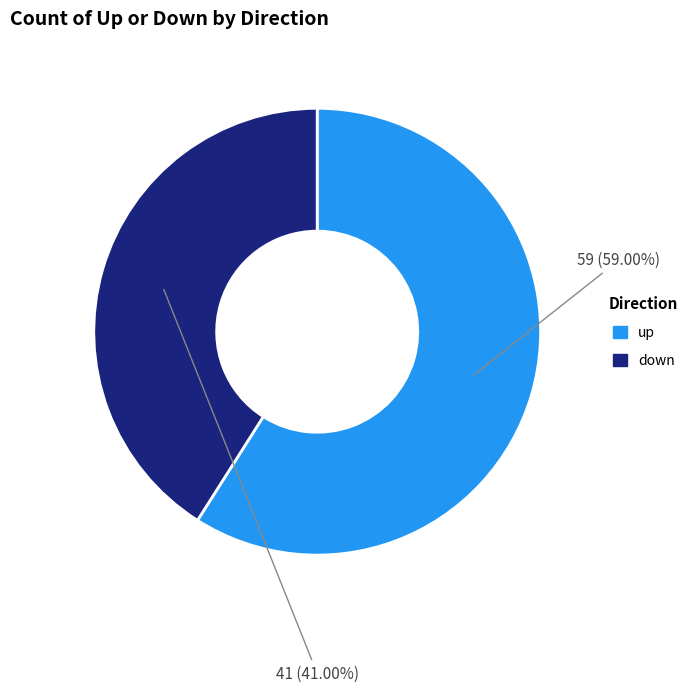

To the nearest percent, what is the average slice percentage?

50%